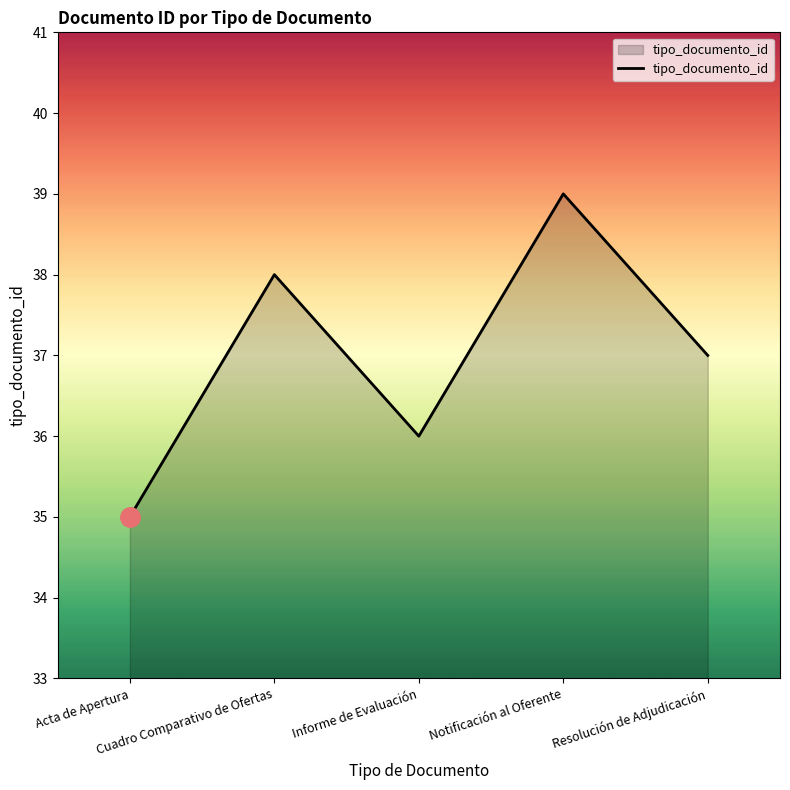

What is the ratio of the value at Acta de Apertura to the value at Informe de Evaluación?

1.0